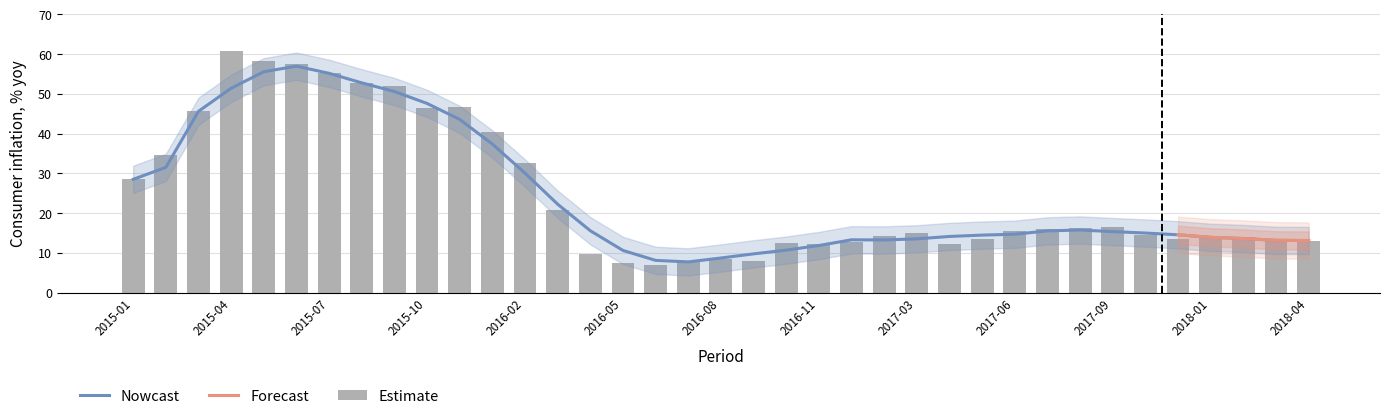

Which label corresponds to the largest value in the chart?

2015-04